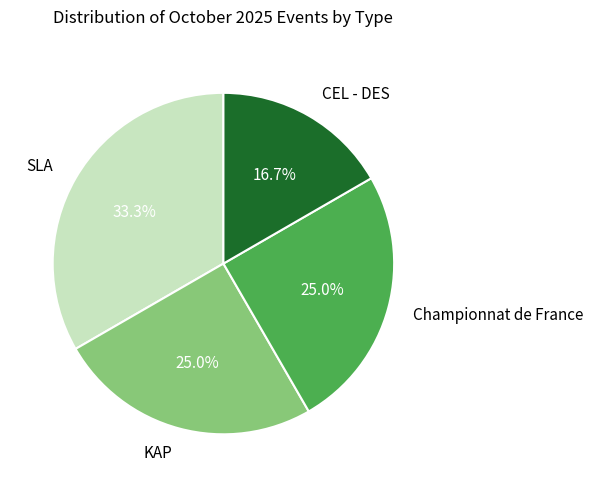

Do KAP and SLA together represent more than half of the pie?

Yes